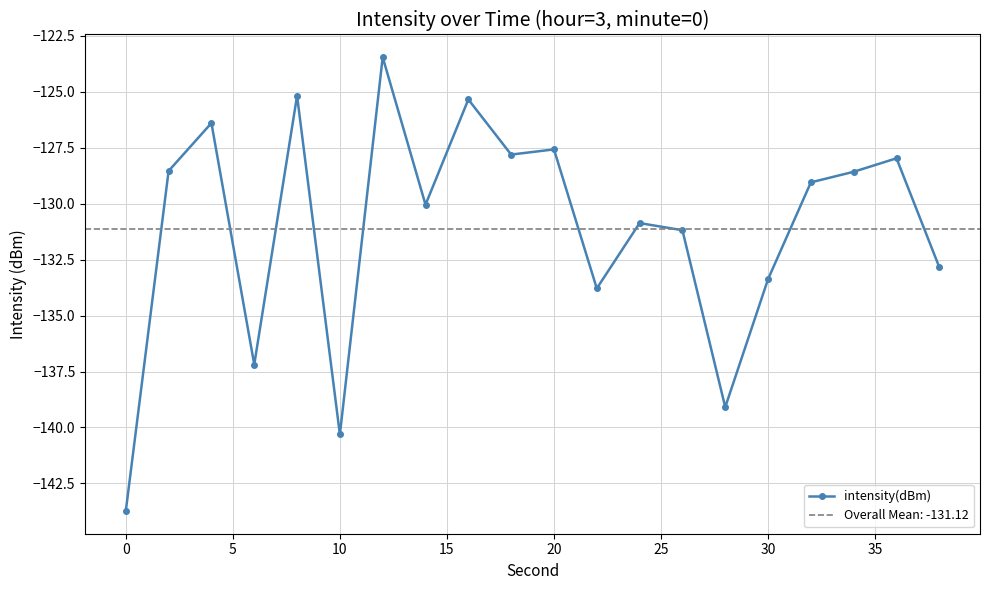

What is the minimum value for intensity(dBm)?

-143.7